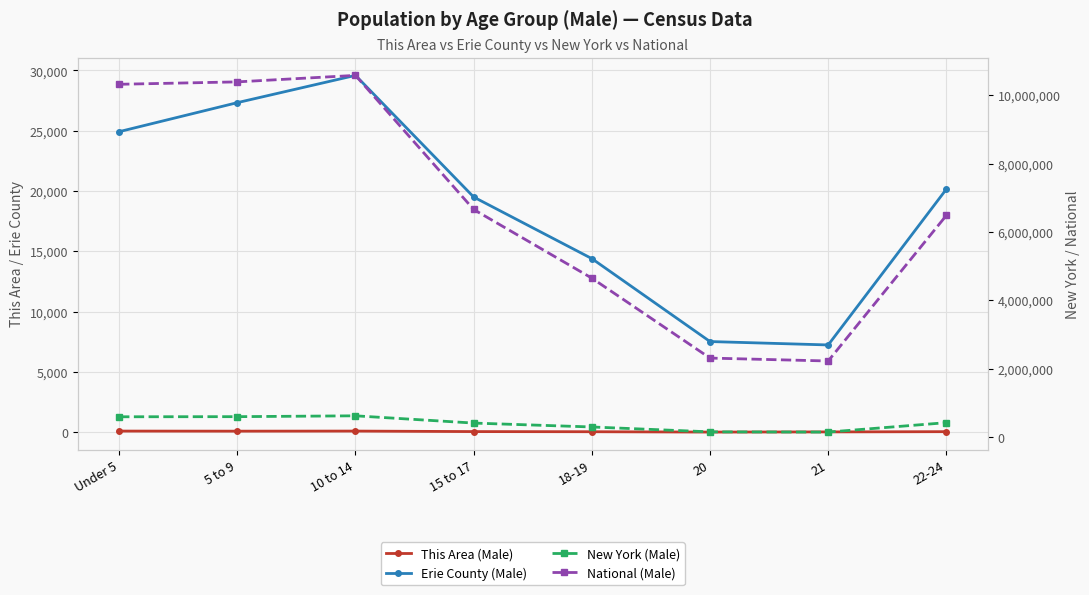

True or false: National (Male) has more than 1 interior local peaks.

False